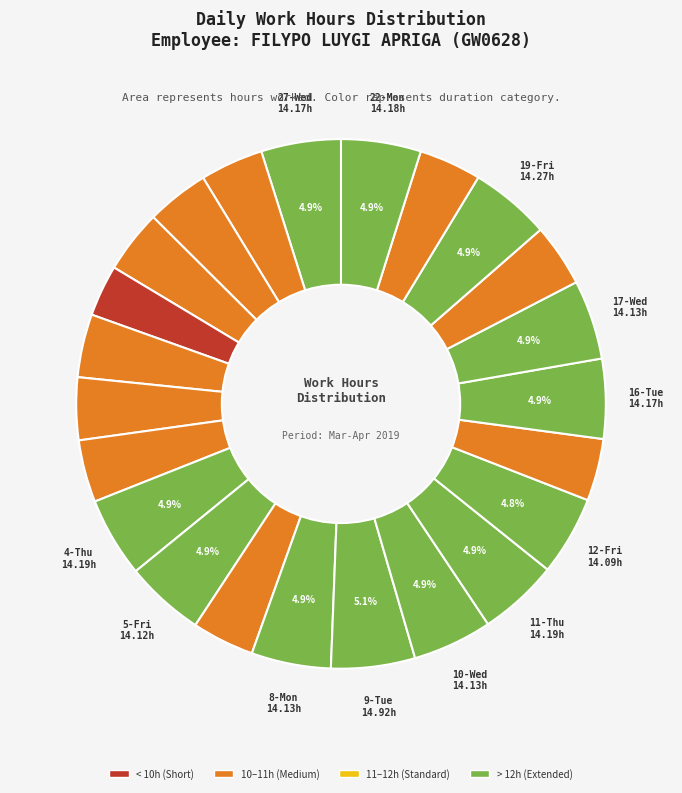

To the nearest percent, what is the difference between the largest and smallest slice percentages?

2%